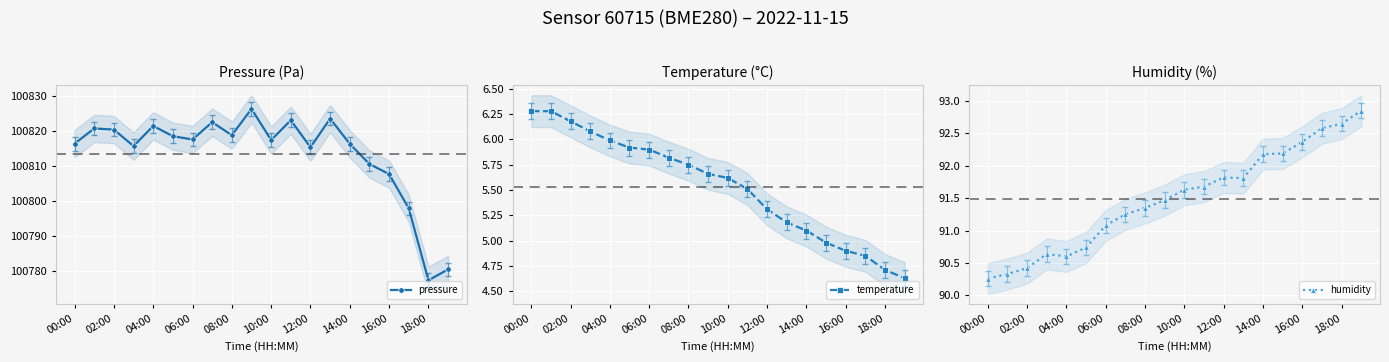

What is the value of the pressure point at the 6th from the left?

100818.4